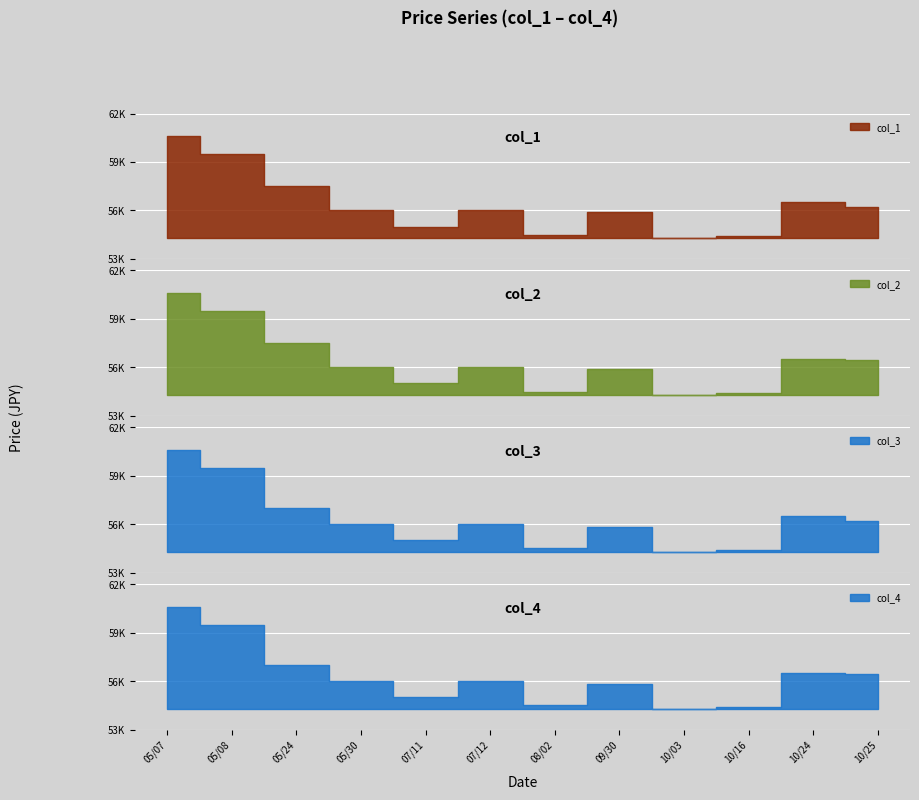

True or false: col_3 has more than 0 points higher than both neighbors.

True